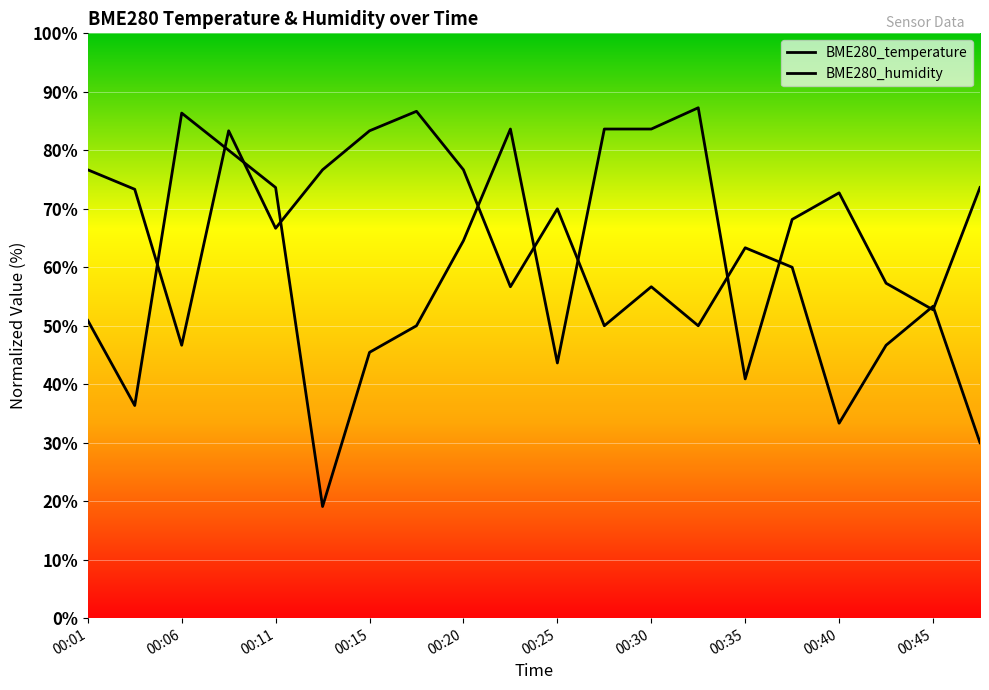

Rank the categories by BME280_temperature value from lowest to highest.

00:47, 00:40, 00:06, 00:42, 00:28, 00:32, 00:45, 00:23, 00:30, 00:37, 00:35, 00:11, 00:25, 00:03, 00:01, 00:13, 00:20, 00:08, 00:15, 00:18